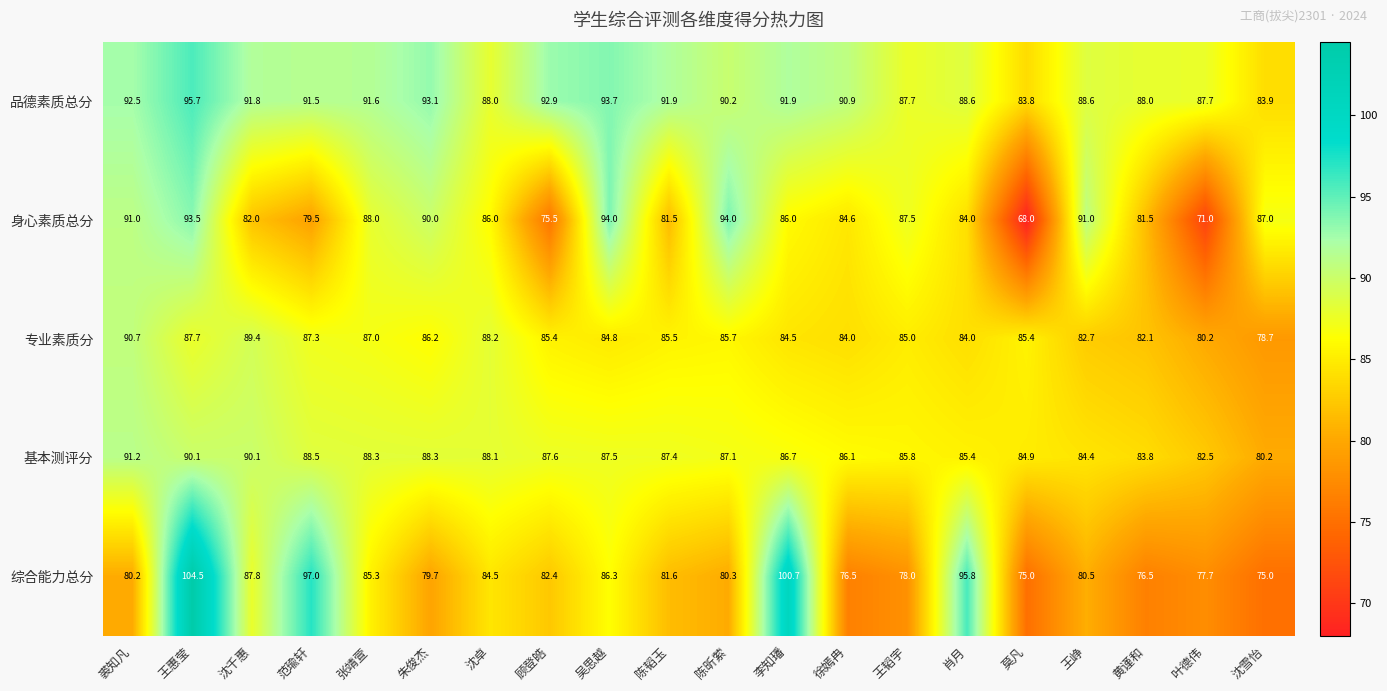

At how many categories does at least one series exceed 102?

1